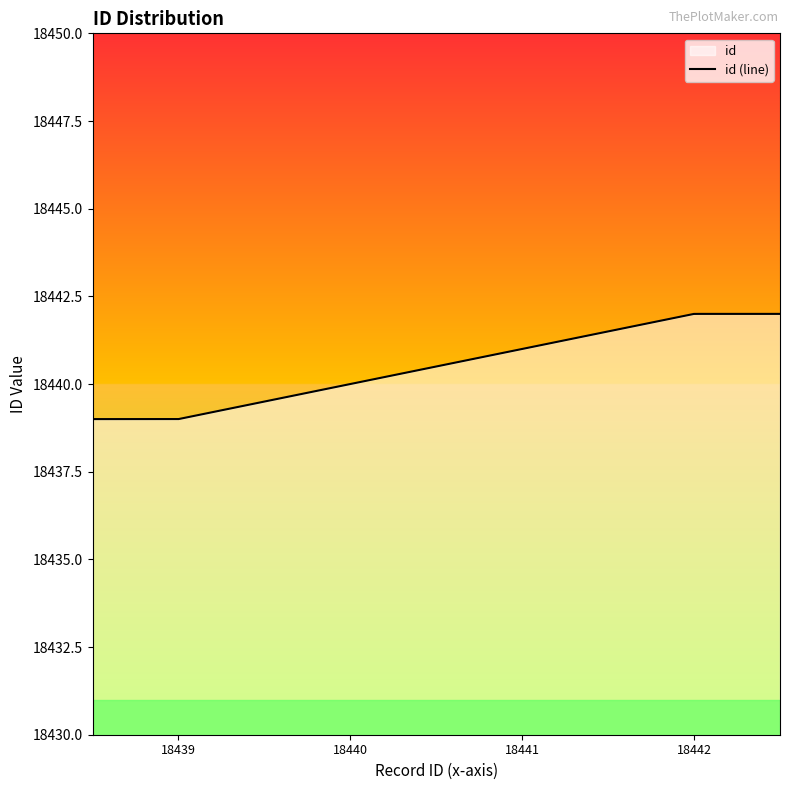

Does the chart display data point markers on the line(s)?

No